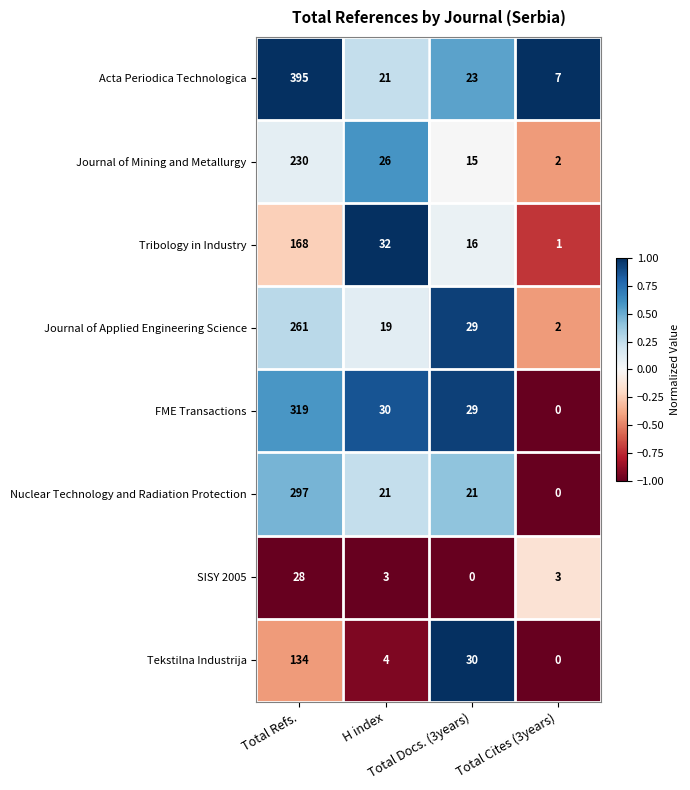

Which series has the largest total across all categories?

Acta Periodica Technologica